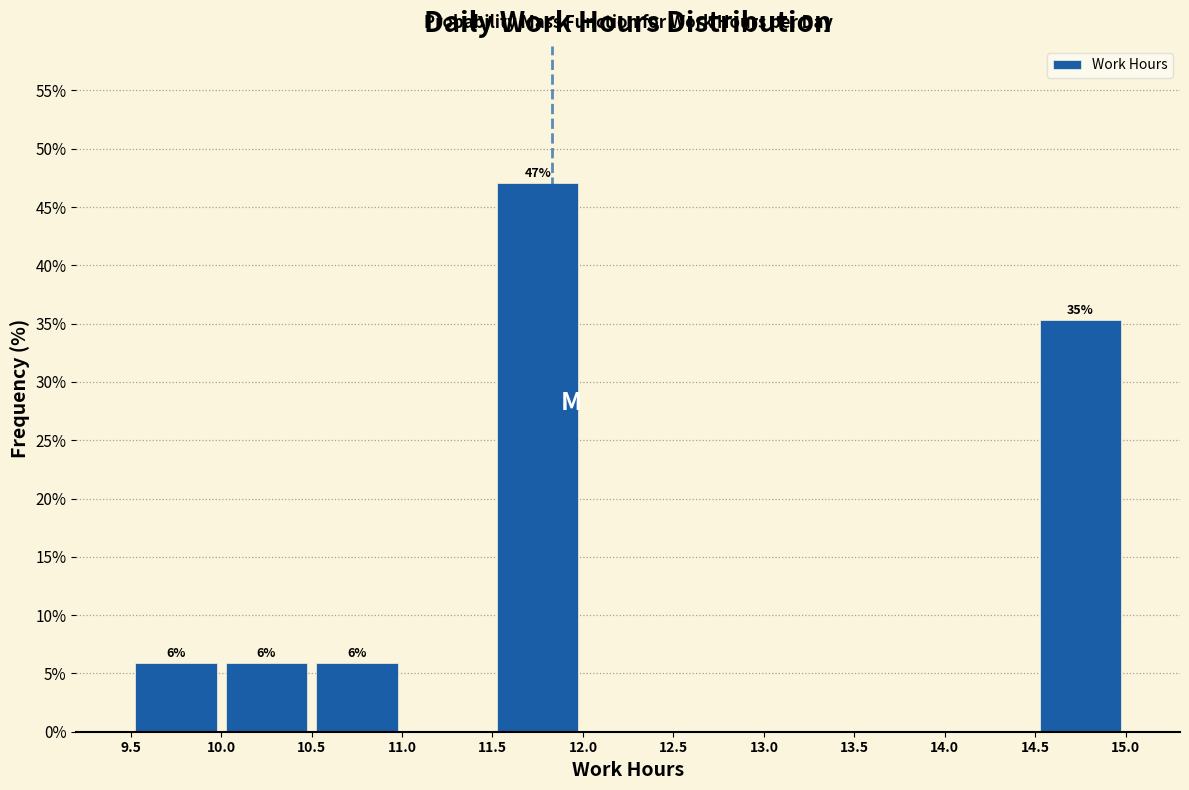

Over which range of the x-axis is the bar tallest?

11.5 to 12.0